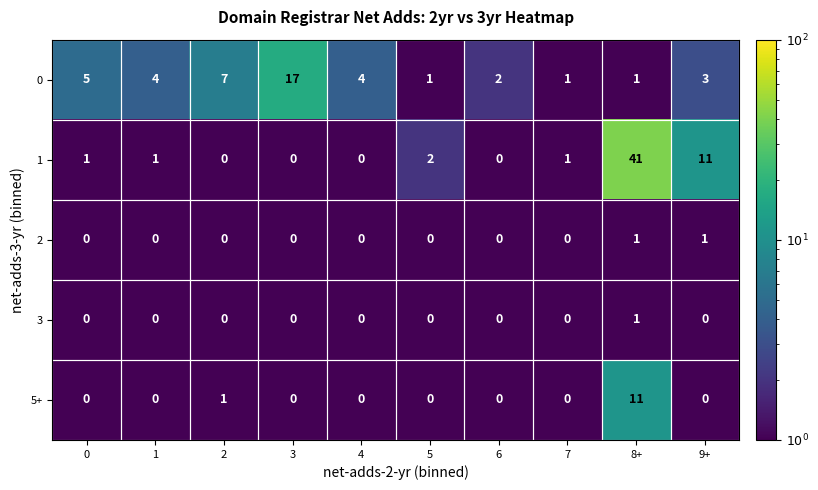

What is the difference between the highest and lowest values at 4?

4